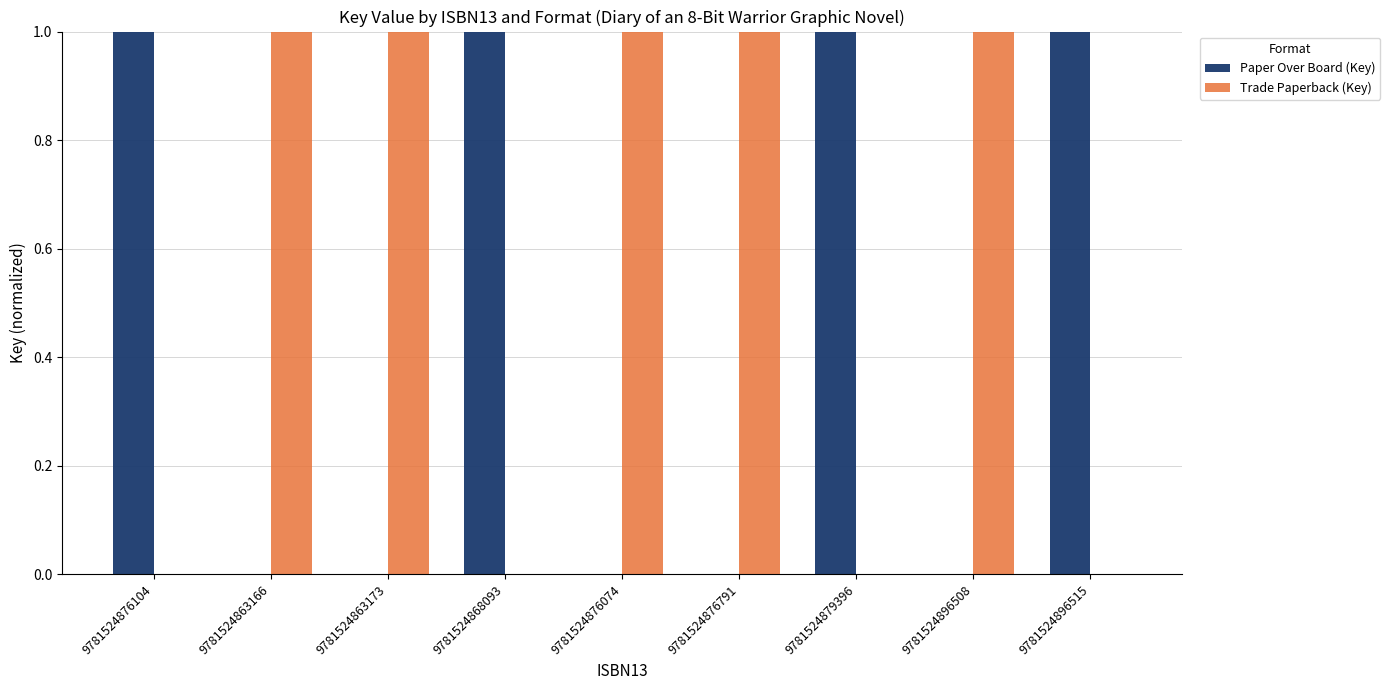

Reading left to right, transcribe all the data shown in this chart.

Paper Over Board (Key): 9781524876104=1	9781524863166=0	9781524863173=0	9781524868093=1	9781524876074=0	9781524876791=0	9781524879396=1	9781524896508=0	9781524896515=1
Trade Paperback (Key): 9781524876104=0	9781524863166=1	9781524863173=1	9781524868093=0	9781524876074=1	9781524876791=1	9781524879396=0	9781524896508=1	9781524896515=0